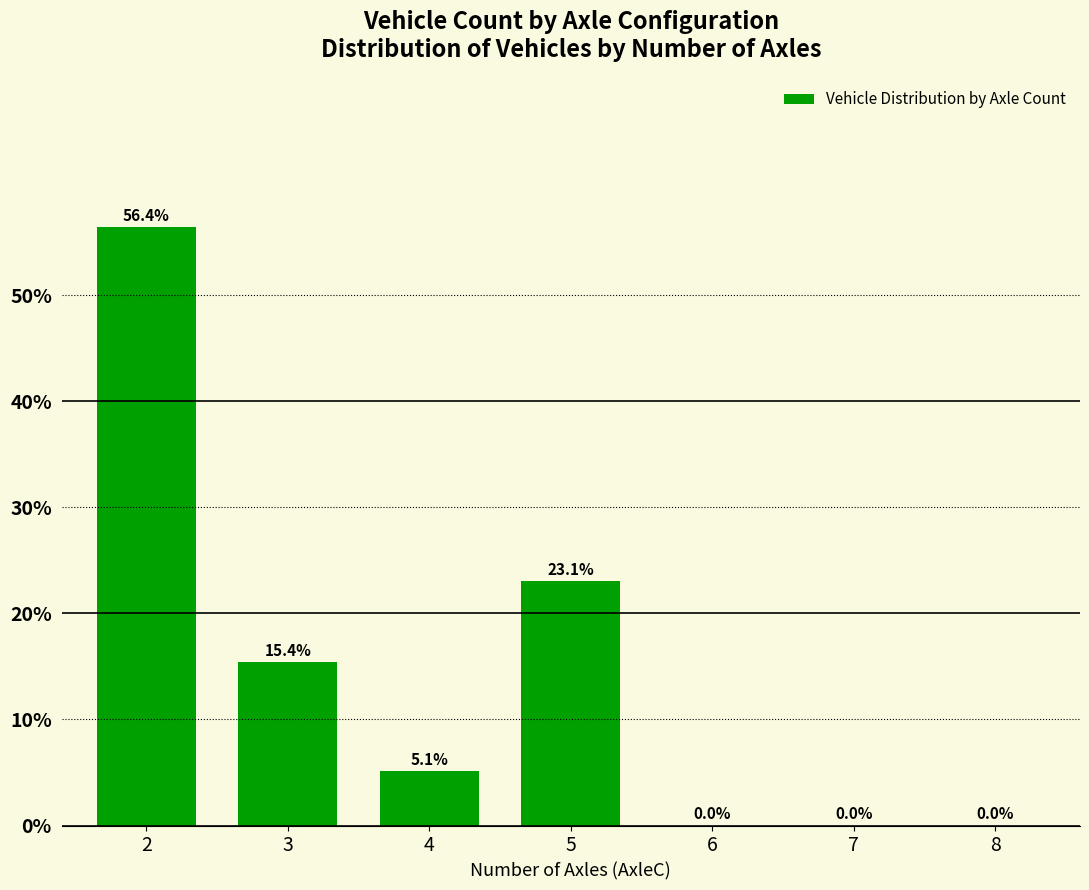

How many positive values are there?

4